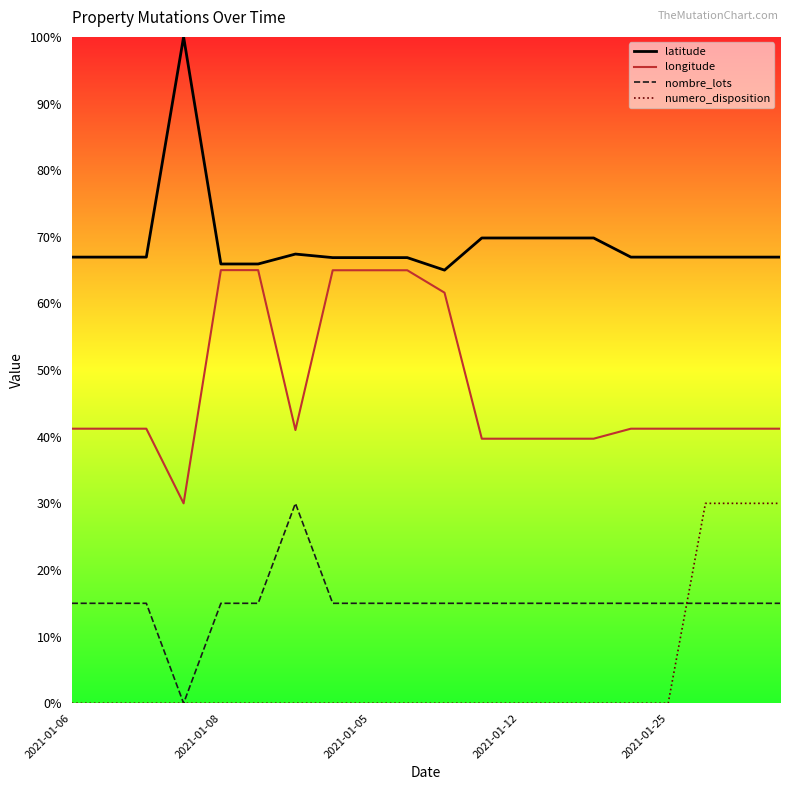

Rank the series by their average value, from lowest to highest.

numero_disposition, nombre_lots, longitude, latitude